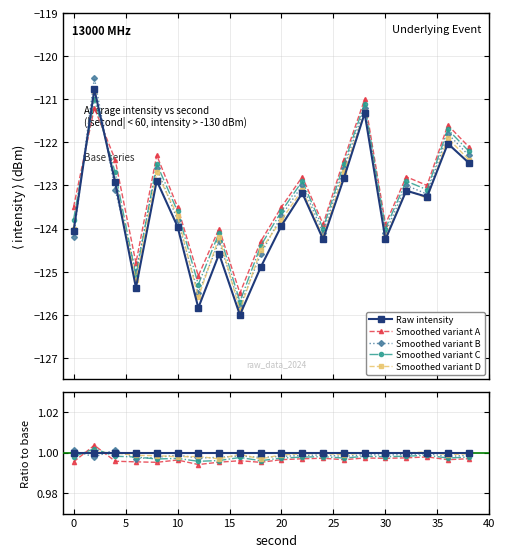

Is it true that Smoothed variant A equals 1.7 at 25?

False